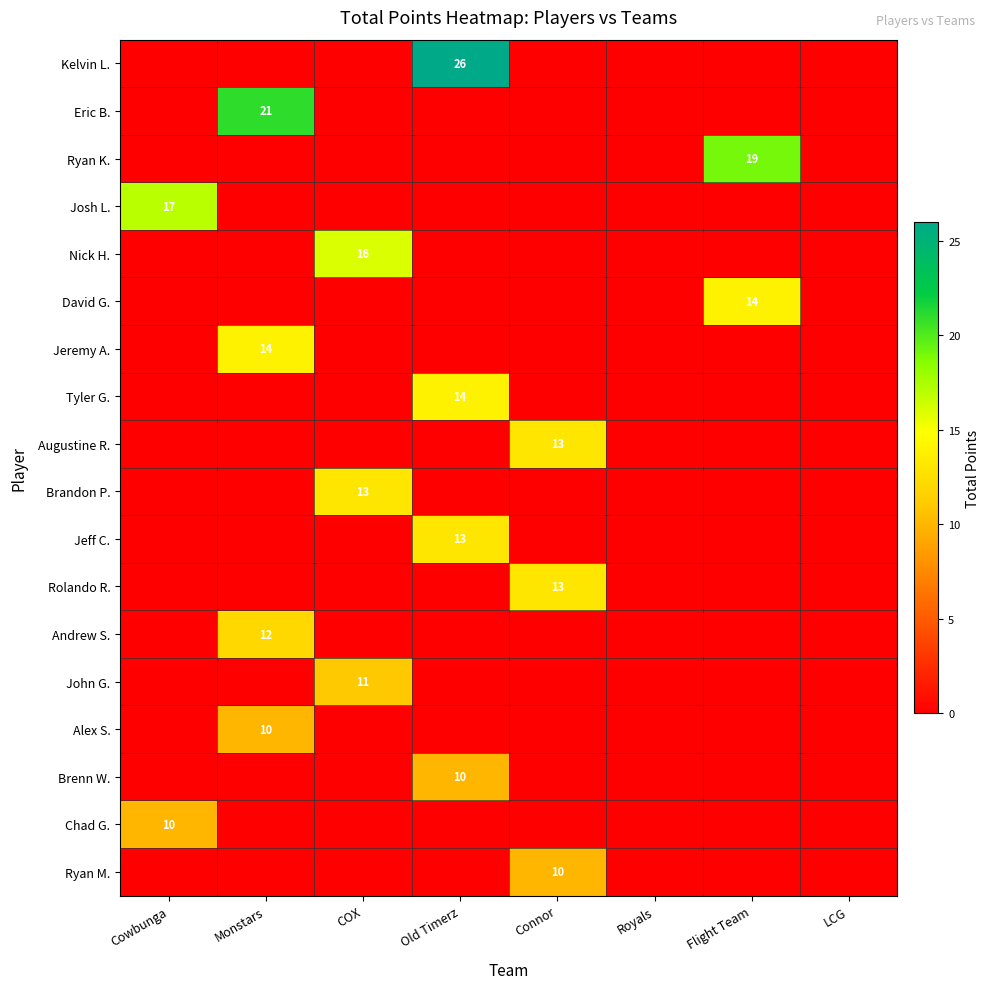

Which series has the widest spread of values?

Kelvin L.